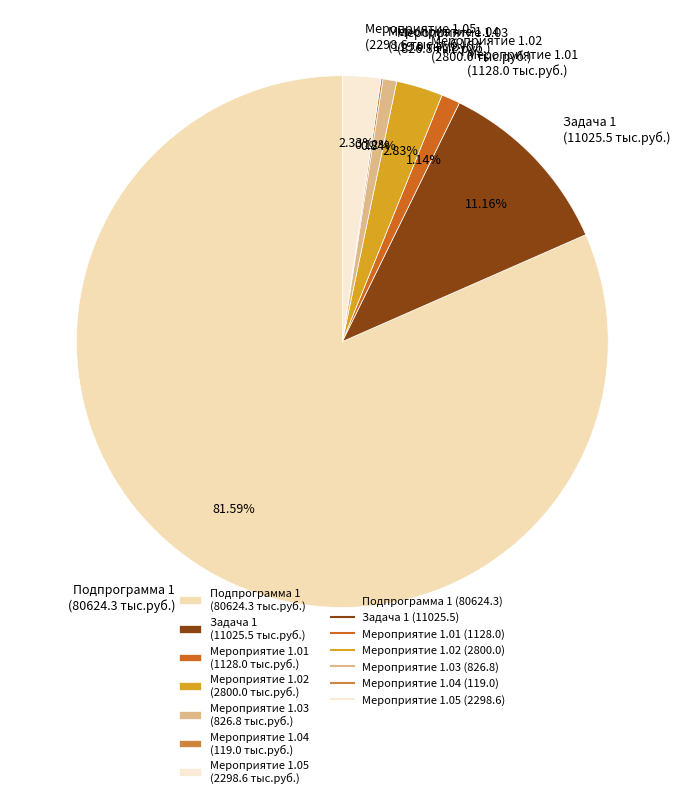

What is the largest slice in the pie chart?

Подпрограмма 1 (80624.3 тыс.руб.)